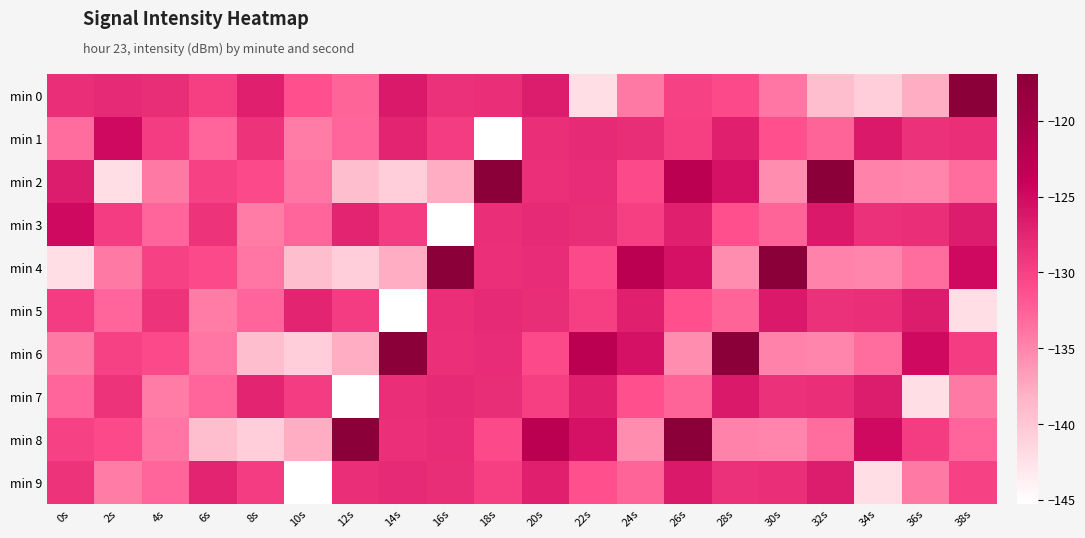

Reading left to right, extract all data points from this chart.

min 0: 0s=-128.3	2s=-128.0	4s=-128.2	6s=-129.8	8s=-127.1	10s=-131.2	12s=-132.7	14s=-126.4	16s=-128.6	18s=-128.3	20s=-126.6	22s=-142.2	24s=-134.1	26s=-130.0	28s=-130.8	30s=-133.9	32s=-139.2	34s=-140.7	36s=-137.8	38s=-116.9
min 1: 0s=-133.2	2s=-124.9	4s=-129.6	6s=-132.8	8s=-128.8	10s=-134.3	12s=-132.8	14s=-127.4	16s=-129.5	18s=-145.2	20s=-128.3	22s=-128.0	24s=-128.2	26s=-129.8	28s=-127.1	30s=-131.2	32s=-132.7	34s=-126.4	36s=-128.6	38s=-128.3
min 2: 0s=-126.6	2s=-142.2	4s=-134.1	6s=-130.0	8s=-130.8	10s=-133.9	12s=-139.2	14s=-140.7	16s=-137.8	18s=-116.9	20s=-128.5	22s=-128.1	24s=-130.8	26s=-122.5	28s=-125.7	30s=-135.5	32s=-117.1	34s=-134.8	36s=-135.0	38s=-133.2
min 3: 0s=-124.9	2s=-129.6	4s=-132.8	6s=-128.8	8s=-134.3	10s=-132.8	12s=-127.4	14s=-129.5	16s=-145.2	18s=-128.3	20s=-128.0	22s=-128.2	24s=-129.8	26s=-127.1	28s=-131.2	30s=-132.7	32s=-126.4	34s=-128.6	36s=-128.3	38s=-126.6
min 4: 0s=-142.2	2s=-134.1	4s=-130.0	6s=-130.8	8s=-133.9	10s=-139.2	12s=-140.7	14s=-137.8	16s=-116.9	18s=-128.5	20s=-128.1	22s=-130.8	24s=-122.5	26s=-125.7	28s=-135.5	30s=-117.1	32s=-134.8	34s=-135.0	36s=-133.2	38s=-124.9
min 5: 0s=-129.6	2s=-132.8	4s=-128.8	6s=-134.3	8s=-132.8	10s=-127.4	12s=-129.5	14s=-145.2	16s=-128.3	18s=-128.0	20s=-128.2	22s=-129.8	24s=-127.1	26s=-131.2	28s=-132.7	30s=-126.4	32s=-128.6	34s=-128.3	36s=-126.6	38s=-142.2
min 6: 0s=-134.1	2s=-130.0	4s=-130.8	6s=-133.9	8s=-139.2	10s=-140.7	12s=-137.8	14s=-116.9	16s=-128.5	18s=-128.1	20s=-130.8	22s=-122.5	24s=-125.7	26s=-135.5	28s=-117.1	30s=-134.8	32s=-135.0	34s=-133.2	36s=-124.9	38s=-129.6
min 7: 0s=-132.8	2s=-128.8	4s=-134.3	6s=-132.8	8s=-127.4	10s=-129.5	12s=-145.2	14s=-128.3	16s=-128.0	18s=-128.2	20s=-129.8	22s=-127.1	24s=-131.2	26s=-132.7	28s=-126.4	30s=-128.6	32s=-128.3	34s=-126.6	36s=-142.2	38s=-134.1
min 8: 0s=-130.0	2s=-130.8	4s=-133.9	6s=-139.2	8s=-140.7	10s=-137.8	12s=-116.9	14s=-128.5	16s=-128.1	18s=-130.8	20s=-122.5	22s=-125.7	24s=-135.5	26s=-117.1	28s=-134.8	30s=-135.0	32s=-133.2	34s=-124.9	36s=-129.6	38s=-132.8
min 9: 0s=-128.8	2s=-134.3	4s=-132.8	6s=-127.4	8s=-129.5	10s=-145.2	12s=-128.3	14s=-128.0	16s=-128.2	18s=-129.8	20s=-127.1	22s=-131.2	24s=-132.7	26s=-126.4	28s=-128.6	30s=-128.3	32s=-126.6	34s=-142.2	36s=-134.1	38s=-130.0